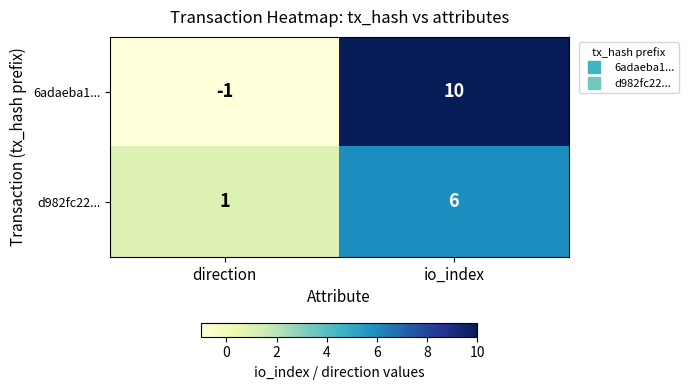

List the series in order of their peak value, lowest first.

d982fc22..., 6adaeba1...